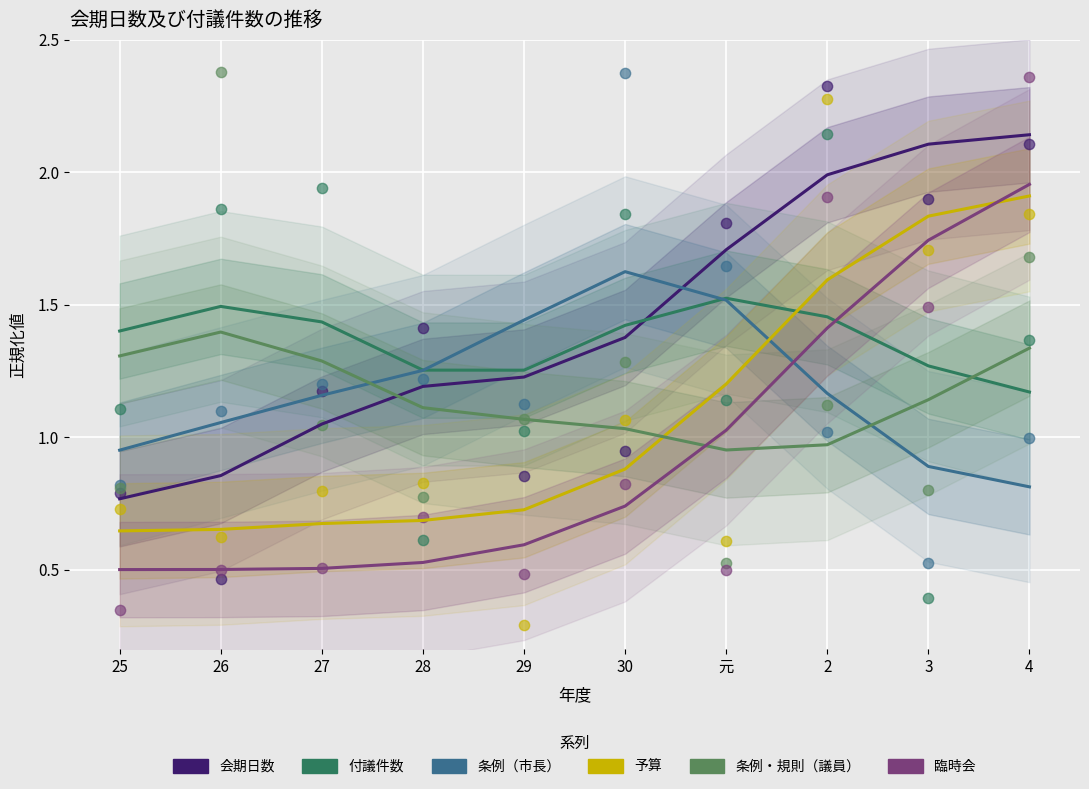

Which series contains the lowest Y value?

臨時会